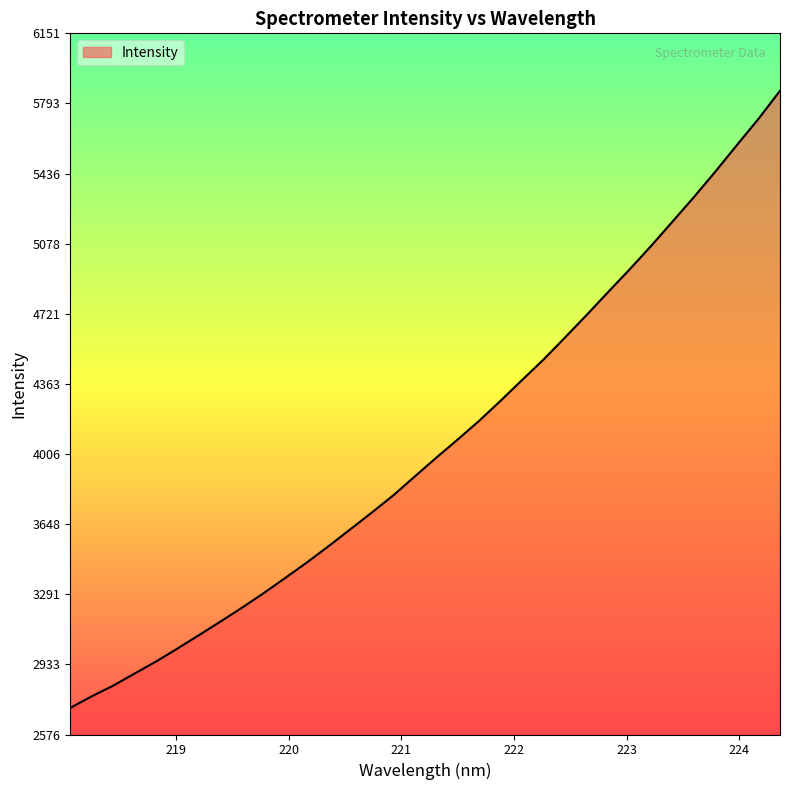

What is the smallest value displayed?

2712.0